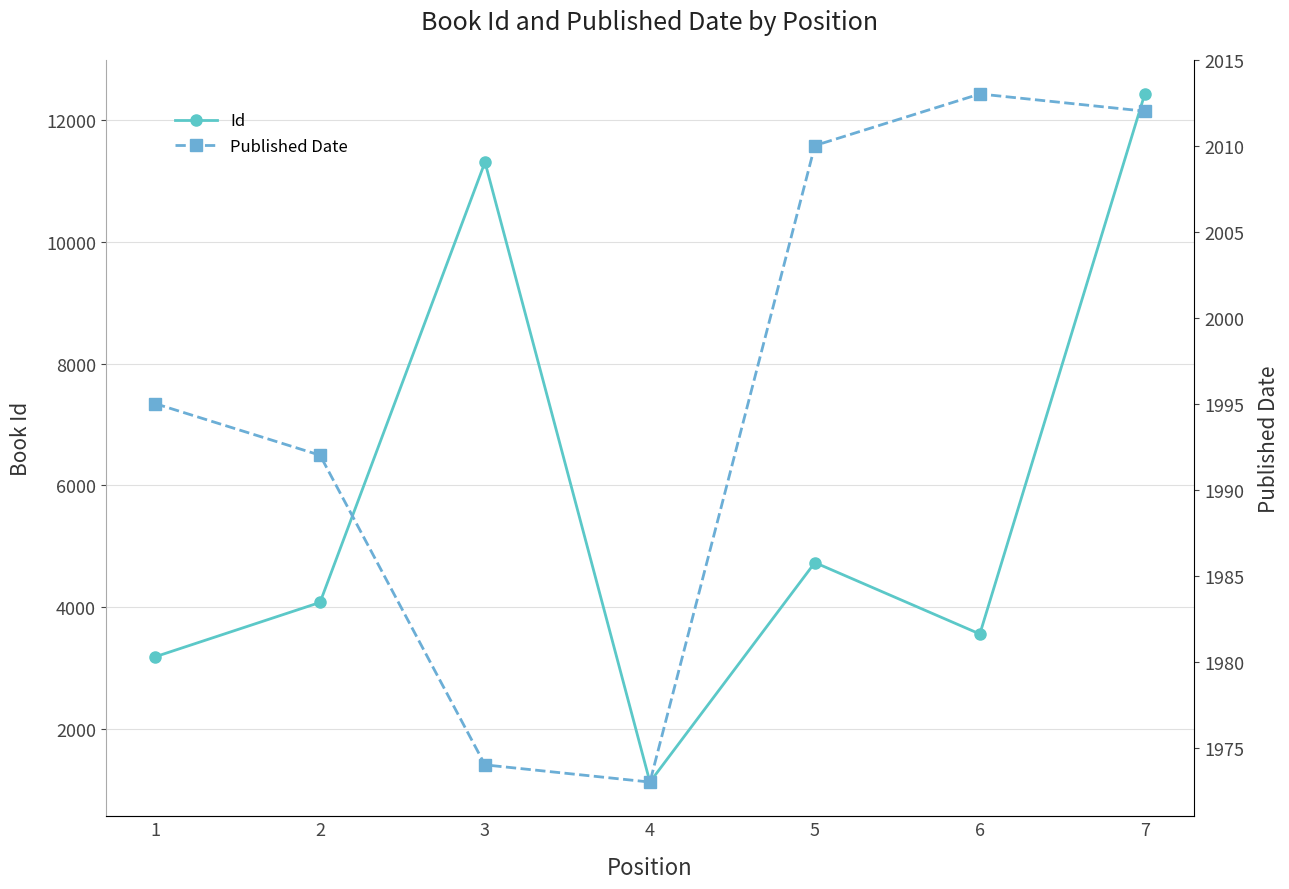

Which series has the largest total across all categories?

Id